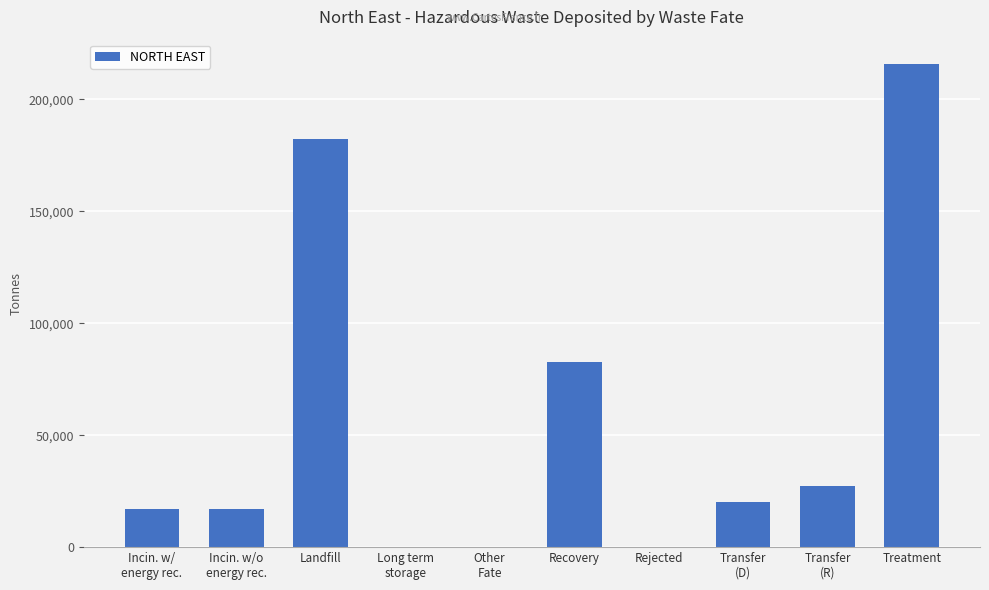

At which label is the value closest to 107913?

Recovery